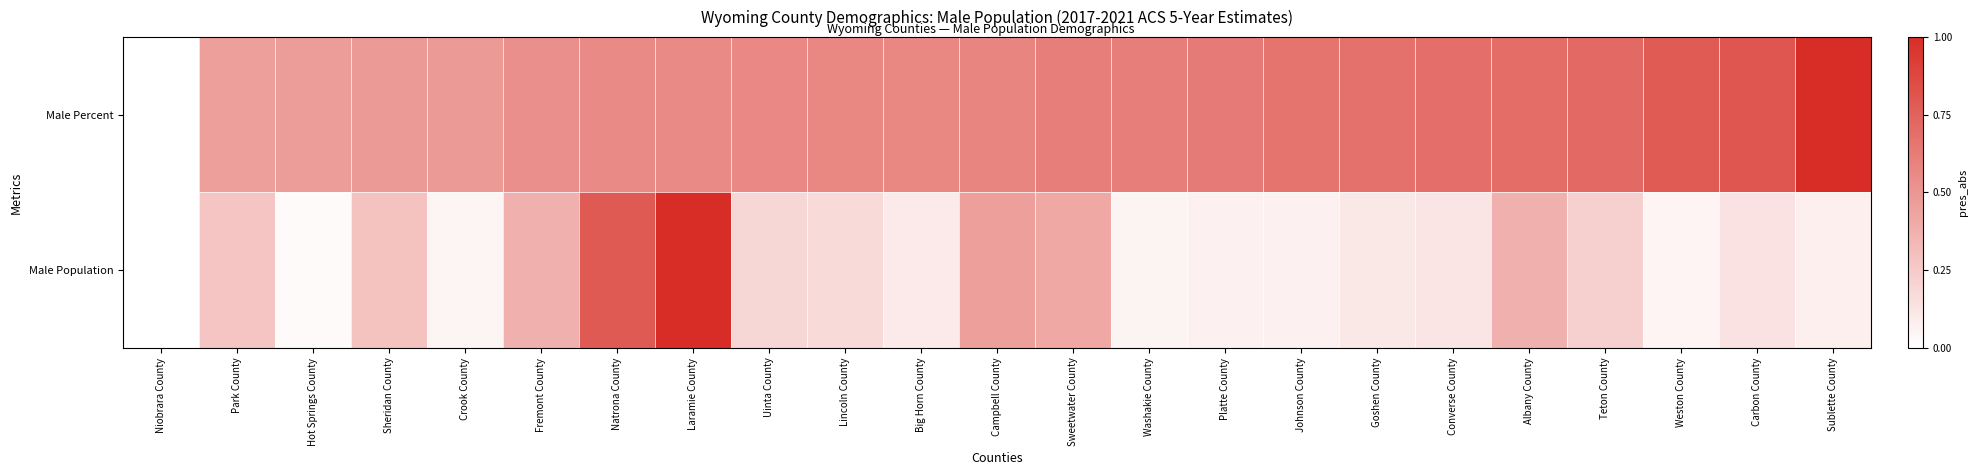

Reading left to right, transcribe all the data shown in this chart.

Male Percent: Niobrara County=0.0	Park County=0.5	Hot Springs County=0.5	Sheridan County=0.5	Crook County=0.5	Fremont County=0.5	Natrona County=0.6	Laramie County=0.6	Uinta County=0.6	Lincoln County=0.6	Big Horn County=0.6	Campbell County=0.6	Sweetwater County=0.6	Washakie County=0.6	Platte County=0.6	Johnson County=0.7	Goshen County=0.7	Converse County=0.7	Albany County=0.7	Teton County=0.7	Weston County=0.8	Carbon County=0.8	Sublette County=1.0
Male Population: Niobrara County=0.0	Park County=0.3	Hot Springs County=0.0	Sheridan County=0.3	Crook County=0.1	Fremont County=0.4	Natrona County=0.8	Laramie County=1.0	Uinta County=0.2	Lincoln County=0.2	Big Horn County=0.1	Campbell County=0.5	Sweetwater County=0.4	Washakie County=0.1	Platte County=0.1	Johnson County=0.1	Goshen County=0.1	Converse County=0.1	Albany County=0.4	Teton County=0.2	Weston County=0.1	Carbon County=0.1	Sublette County=0.1